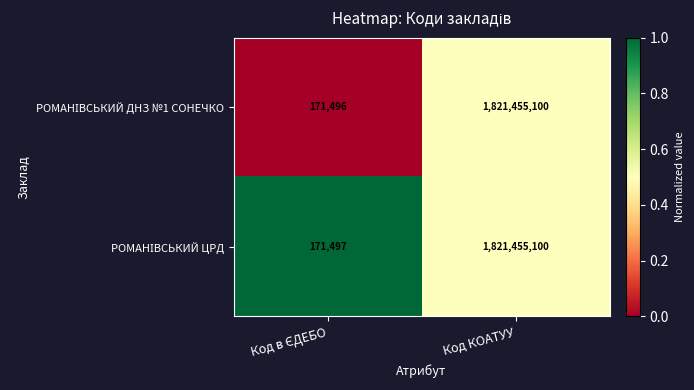

At which category is the sum across all series the highest?

Код КОАТУУ